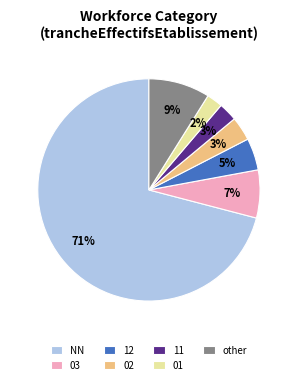

What percentage is the 02 slice, to the nearest percent?

3%